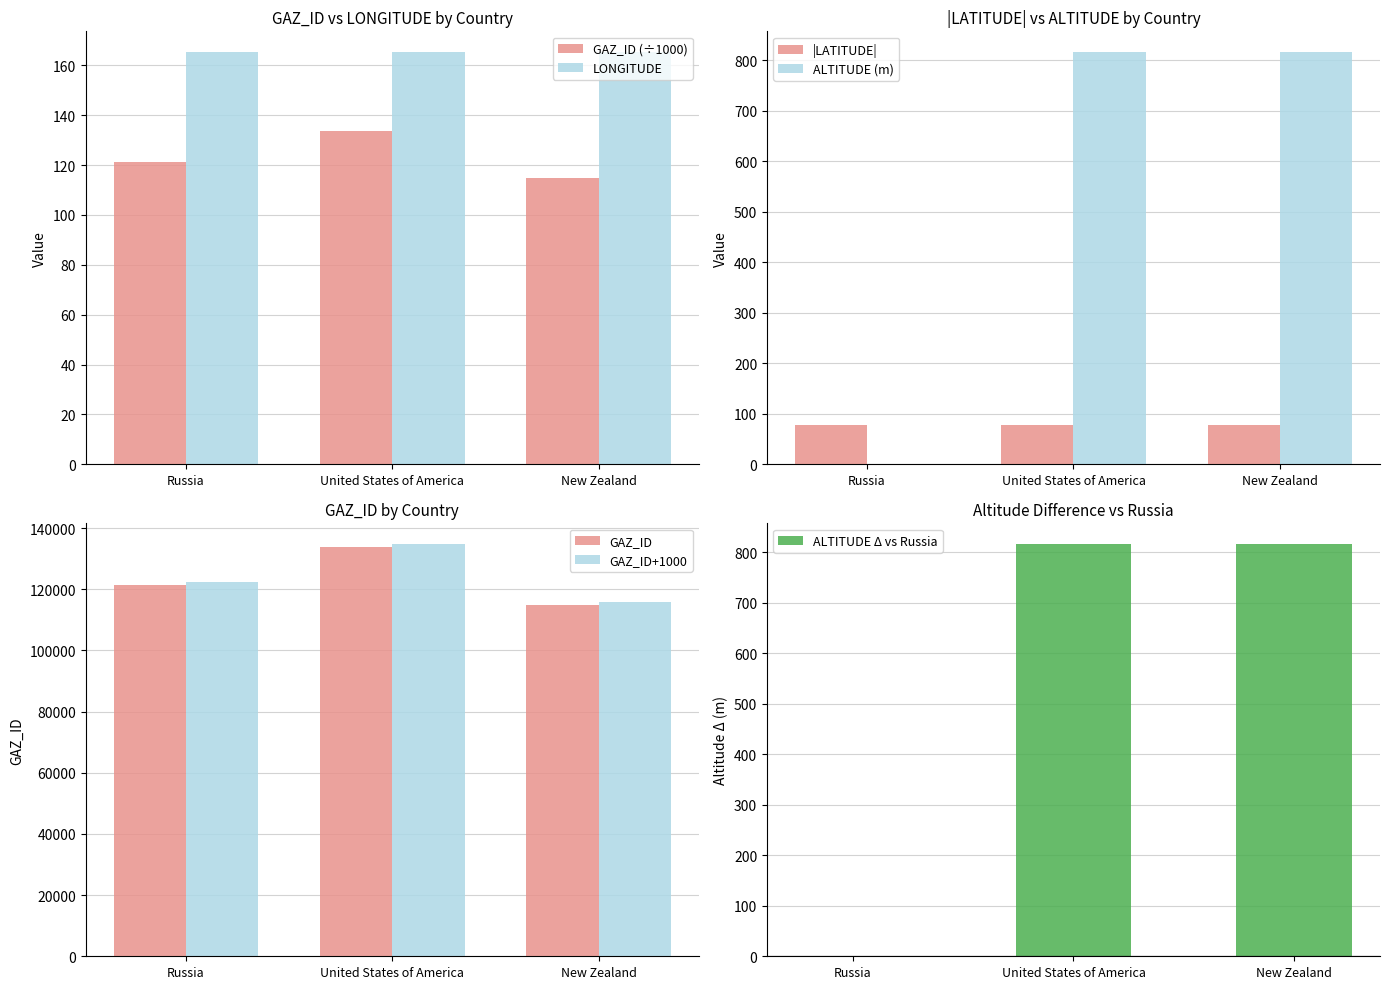

What is the total value across all series at Russia?

364.9